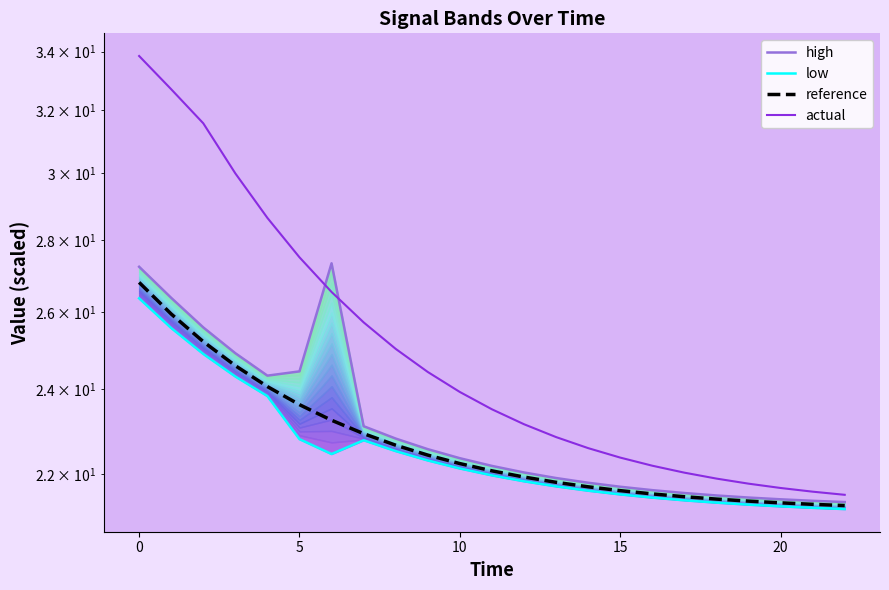

Does the chart have visible grid lines?

No